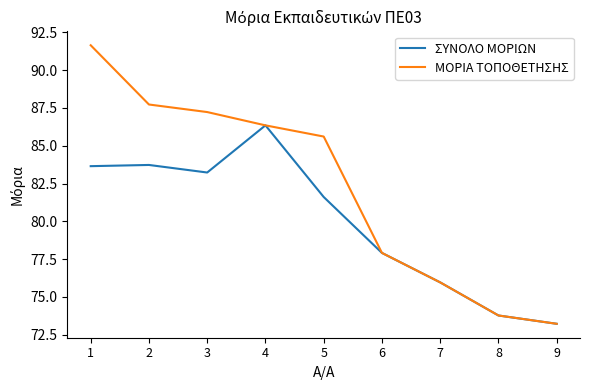

At which label does ΣΥΝΟΛΟ ΜΟΡΙΩΝ first exceed 81?

1